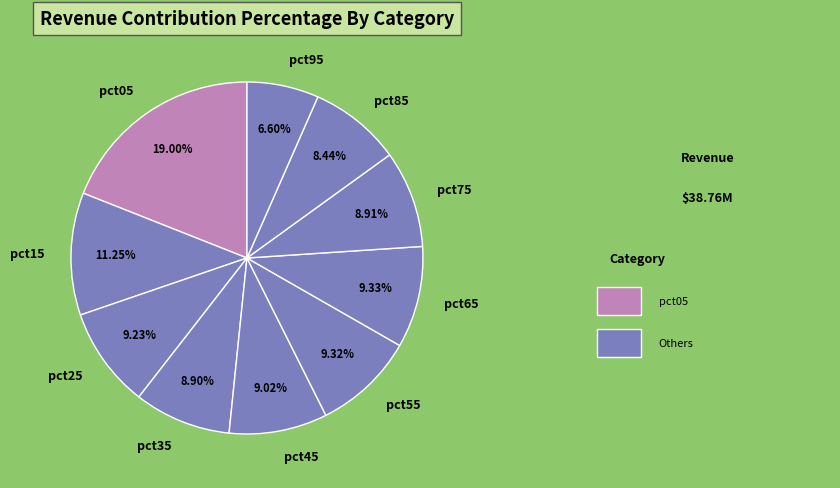

True or false: pct15 accounts for 21% of the total.

False